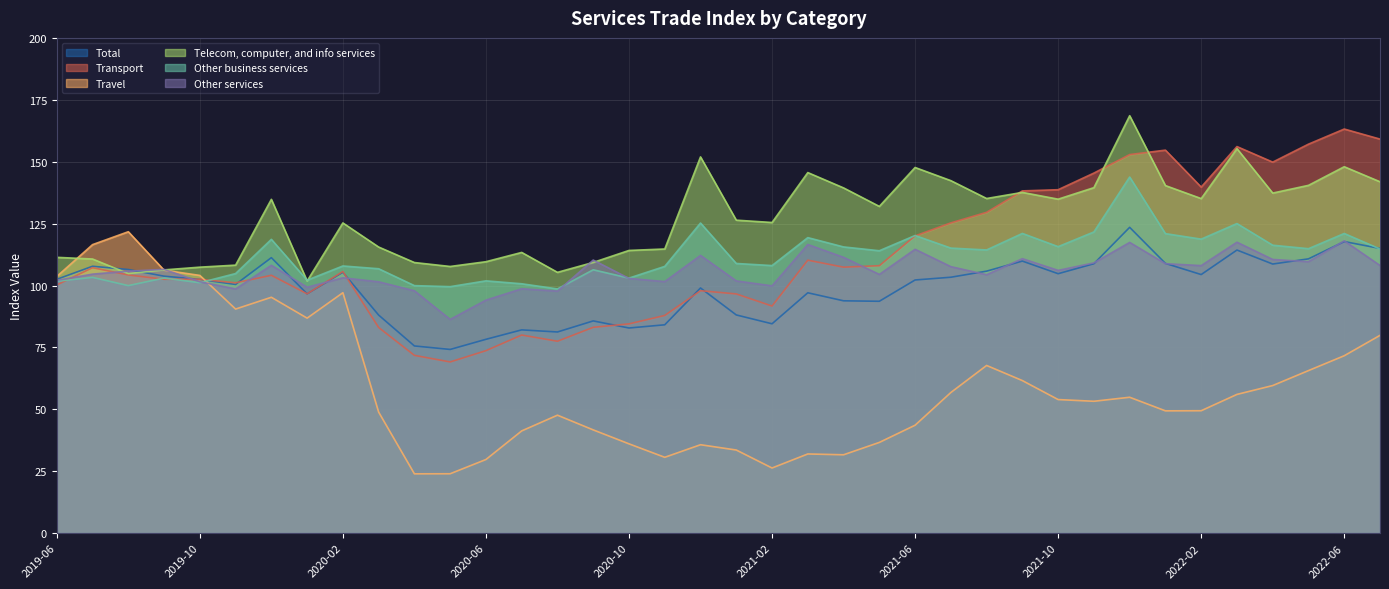

What is the sum of the Total values at 2020-07 and 2021-03?

179.1